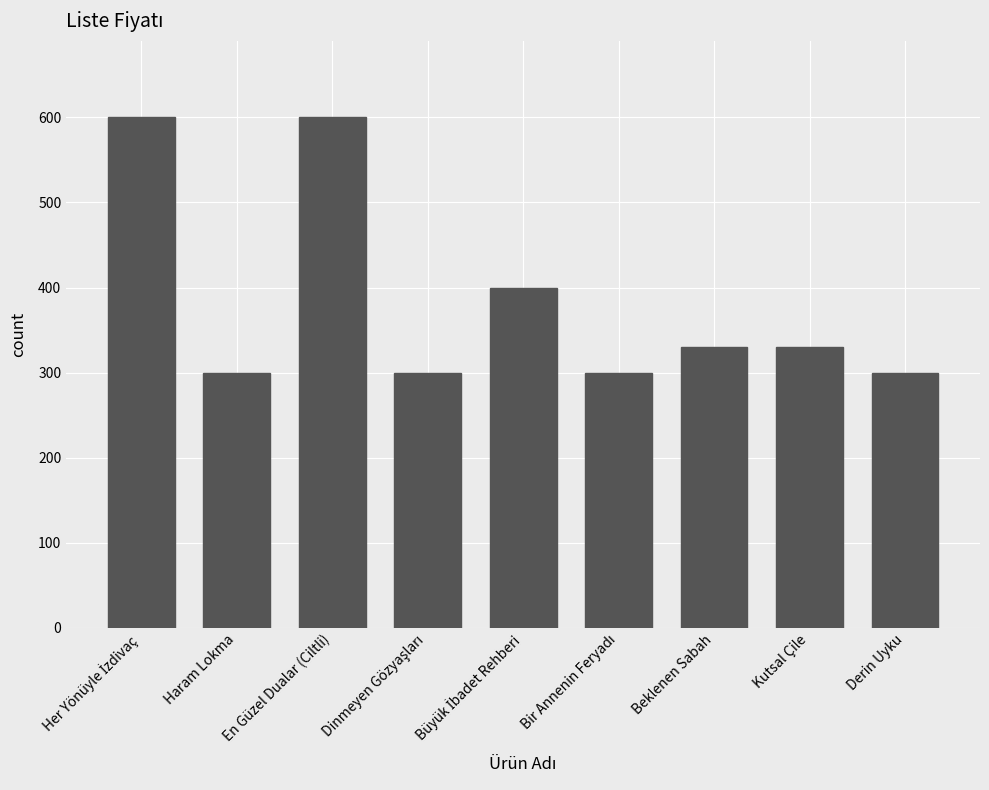

How many bars are there in total?

9